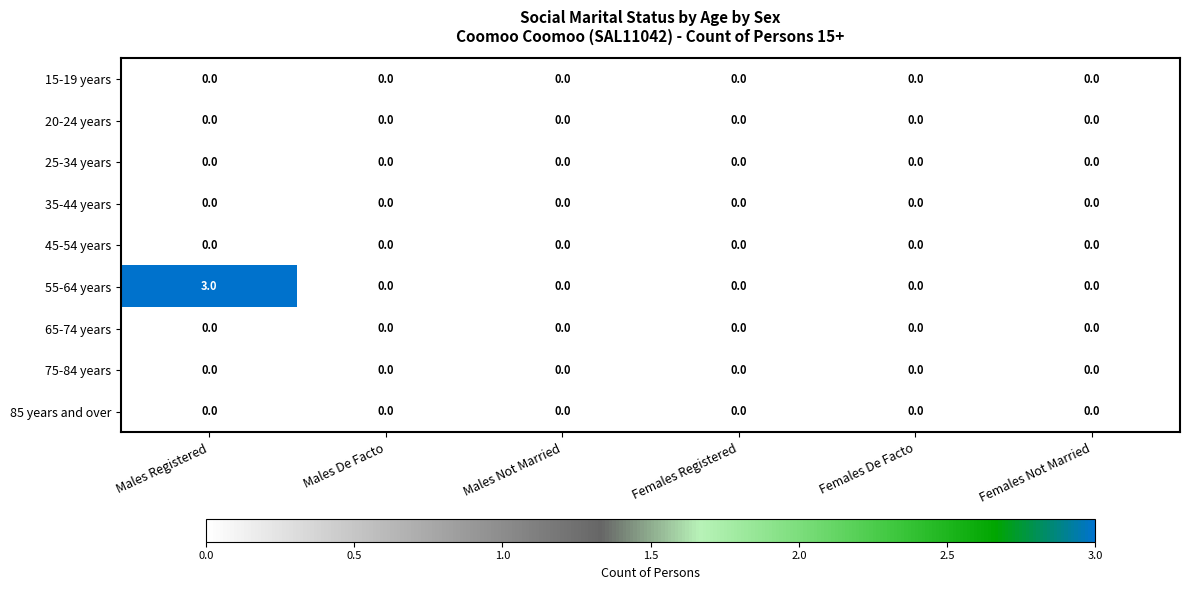

Which series has the largest total across all categories?

55-64 years